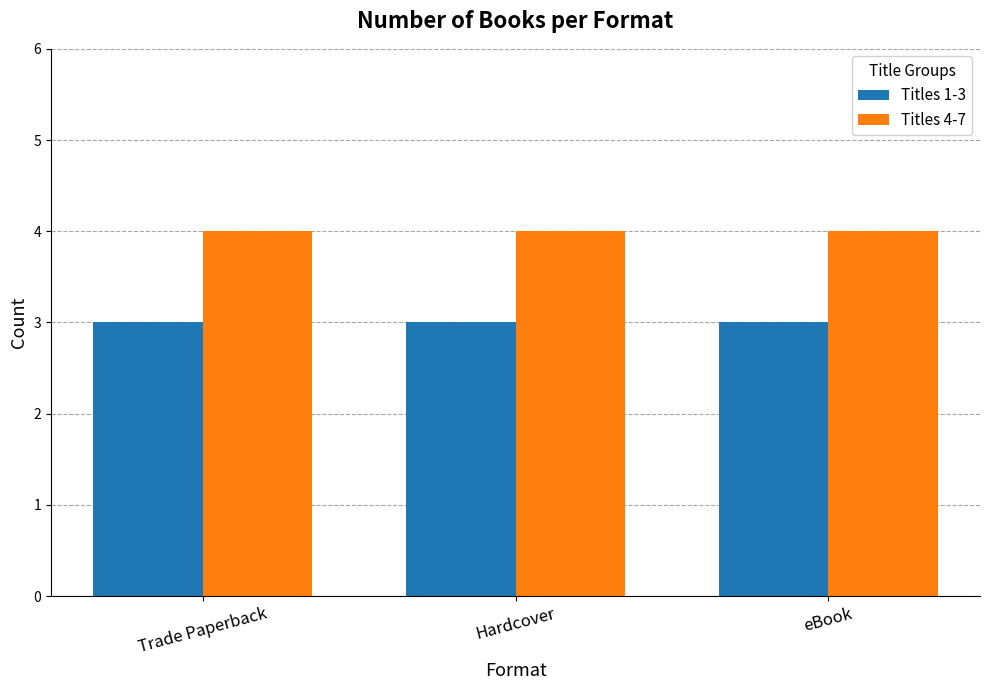

List the series in order of their peak value, lowest first.

Titles 1-3, Titles 4-7